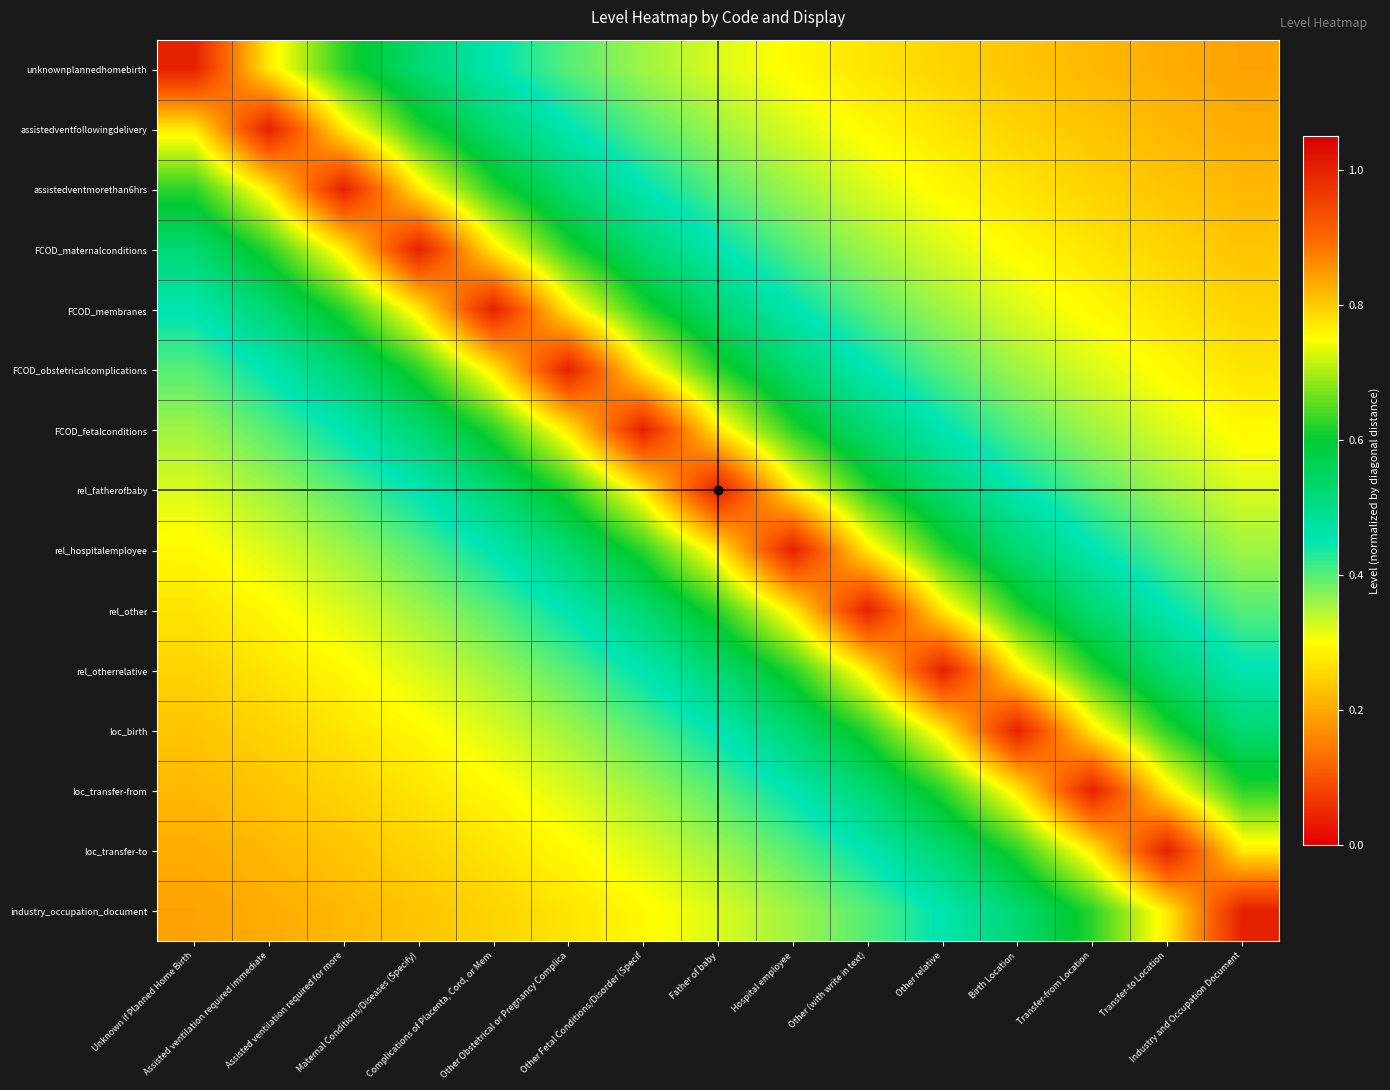

Between Hospital employee and Transfer-from Location, which series saw the biggest shift?

rel_hospitalemployee